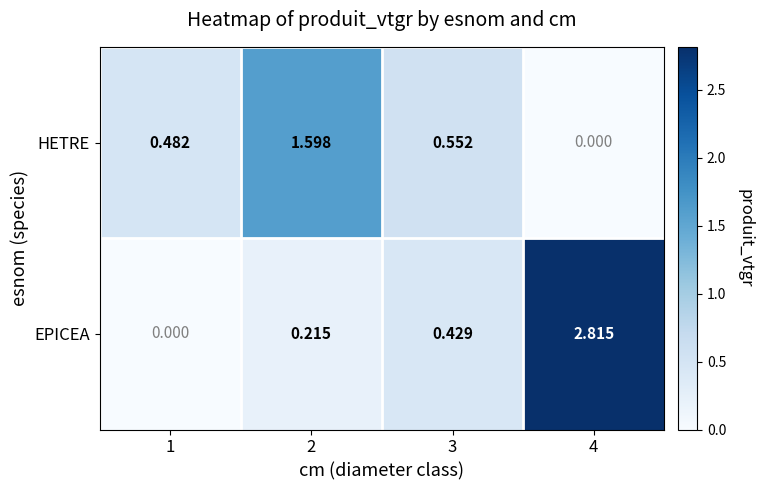

Which series has the largest total across all categories?

EPICEA